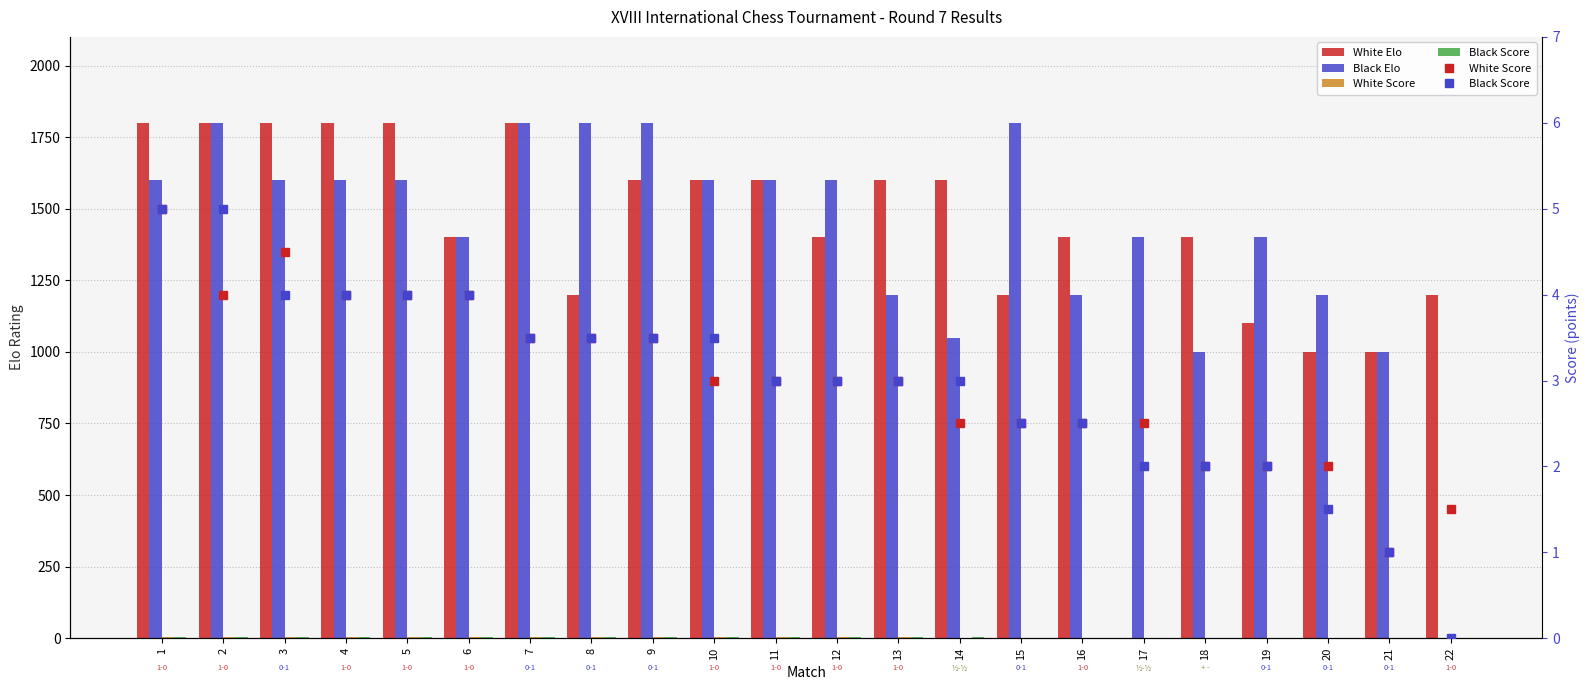

At which label does White Elo first exceed 1600?

1